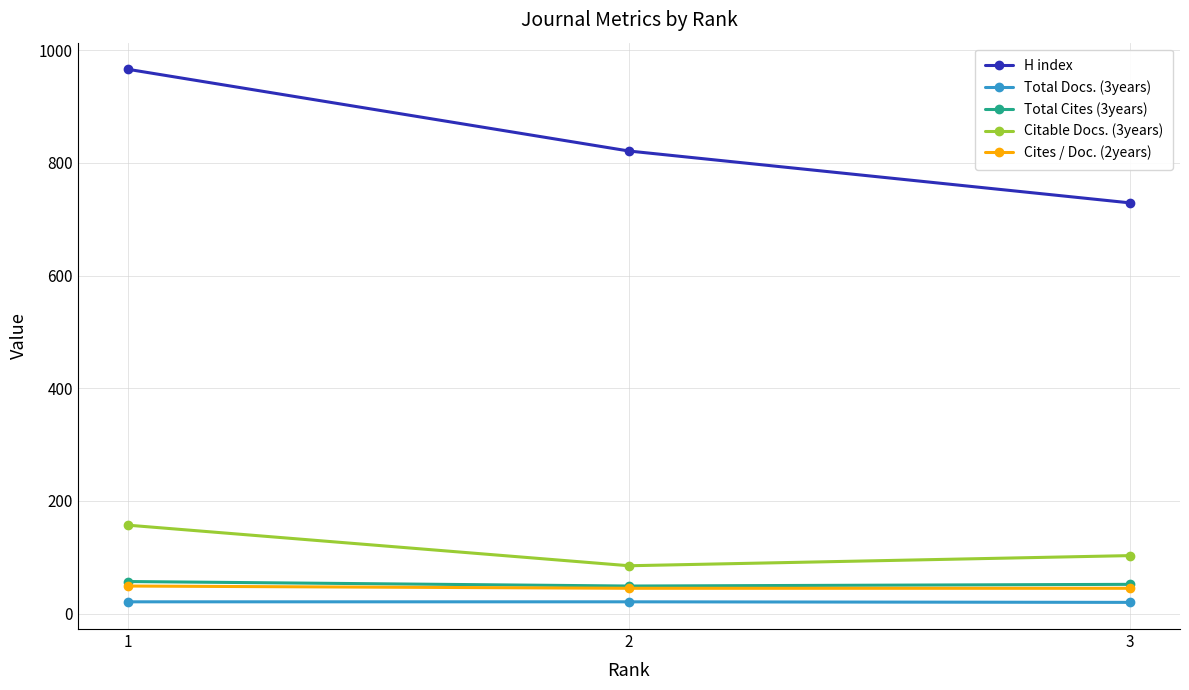

At which category is the sum across all series the highest?

1